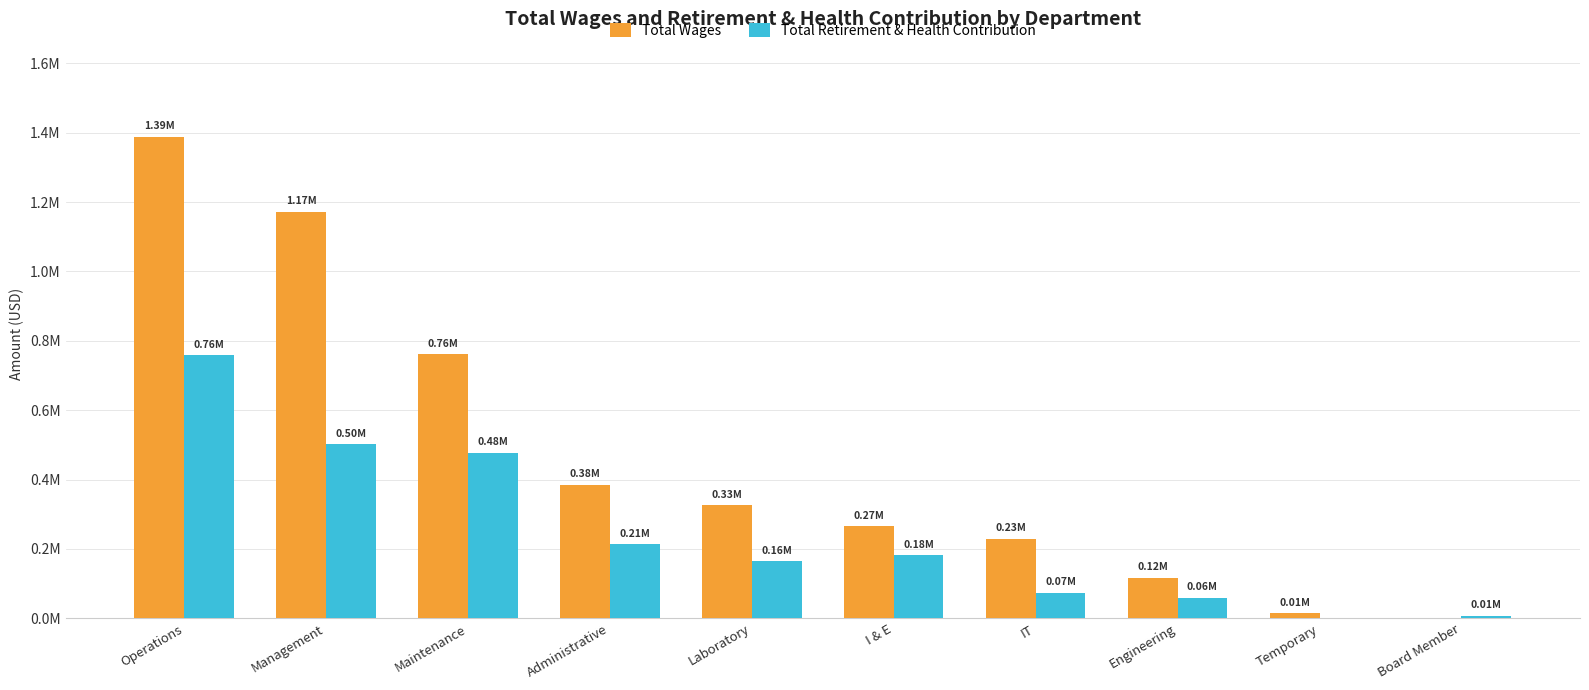

What are all the series names shown in the legend?

Total Wages, Total Retirement & Health Contribution